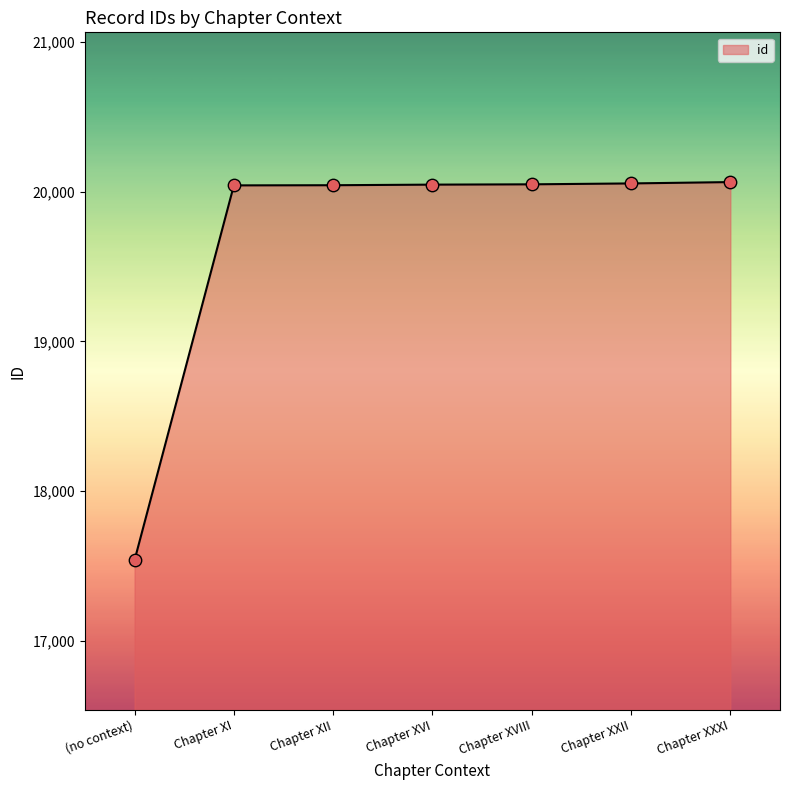

What is the change in value from Chapter XII to Chapter XVIII?

+6